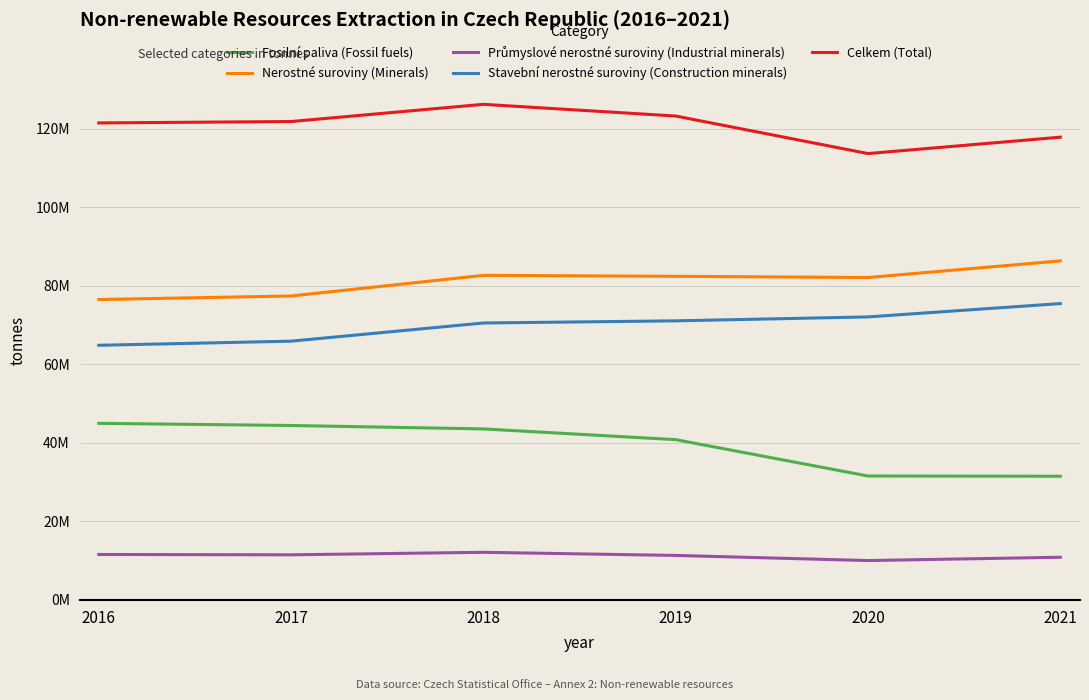

At which label does Celkem (Total) reach its peak?

2018